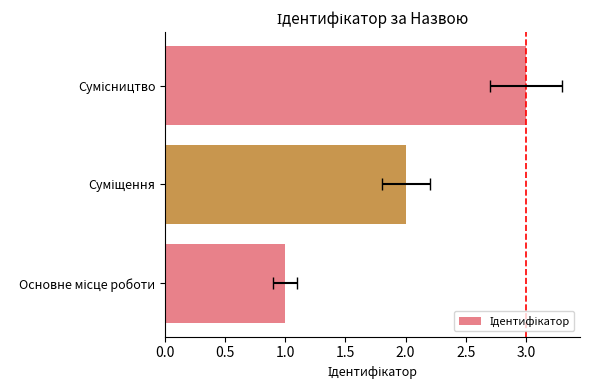

What is the change in value from Суміщення to Сумісництво?

+1